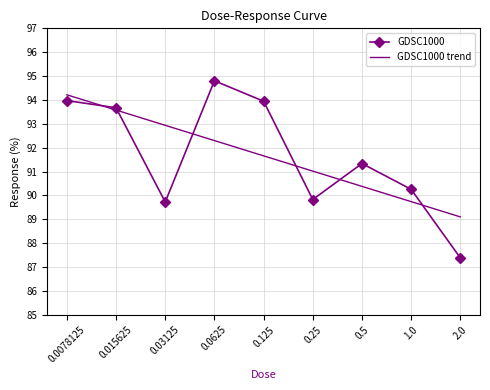

What is the minimum value for GDSC1000?

87.4